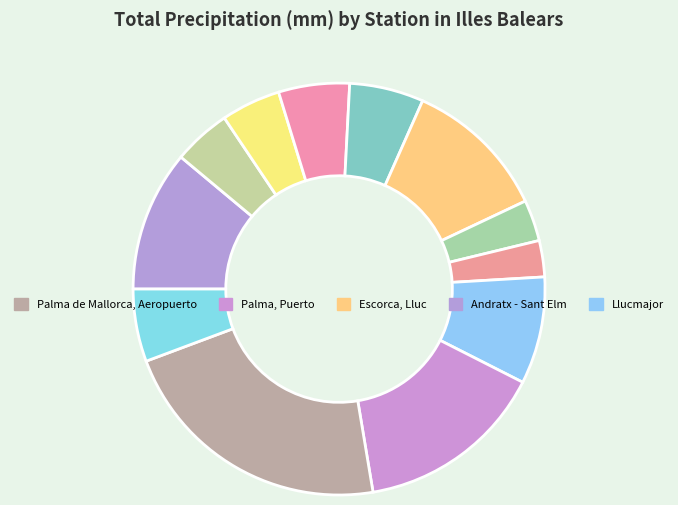

What is the largest slice in the pie chart?

Palma de Mallorca, Aeropuerto